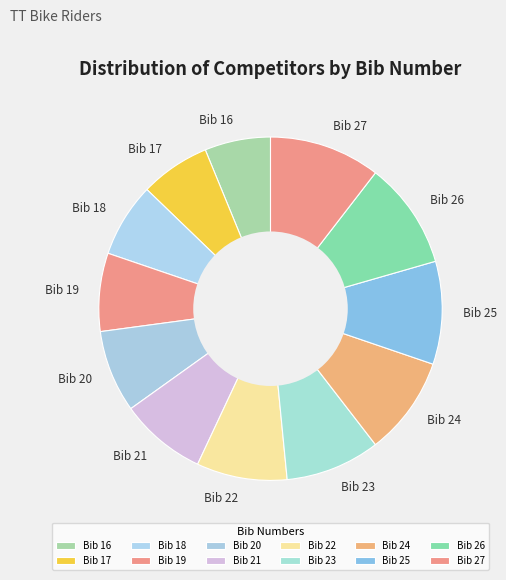

True or false: Bib 24 accounts for 1% of the total.

False